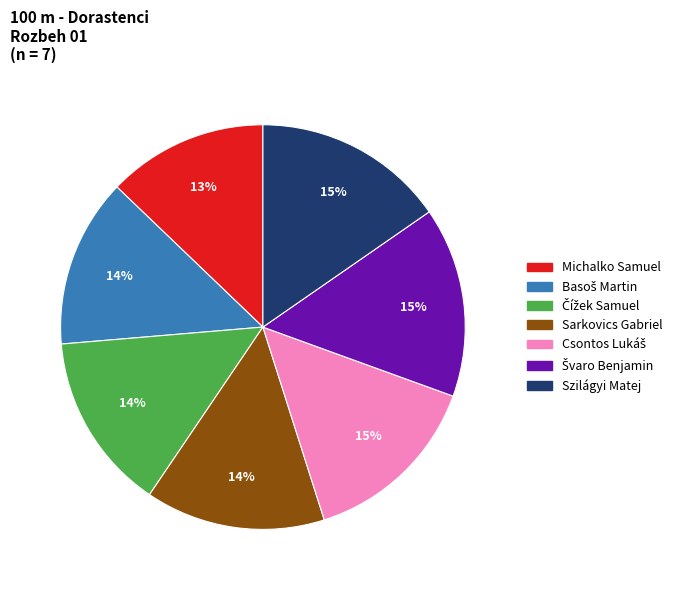

Is there a majority slice in this chart?

No